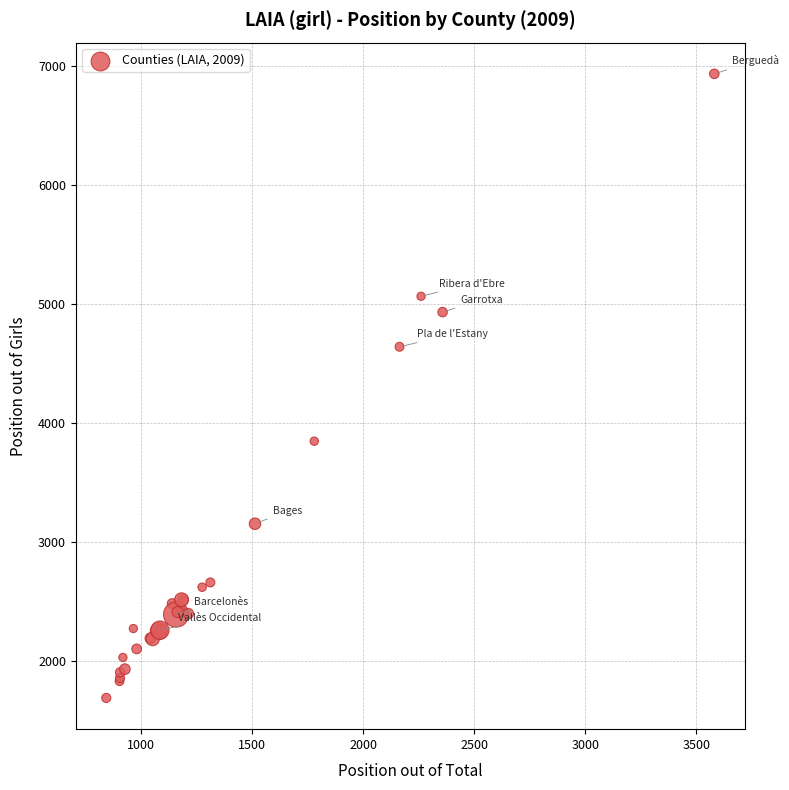

What Y value in the scatter plot is closest to 4310?

4639